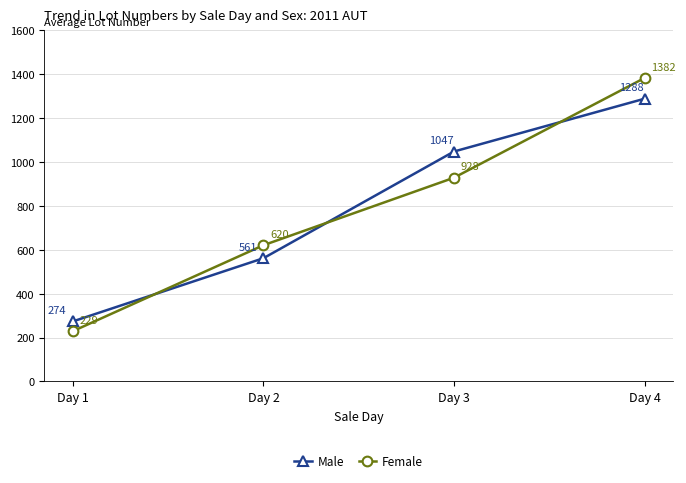

What is the lowest value of the Female series?

229.0